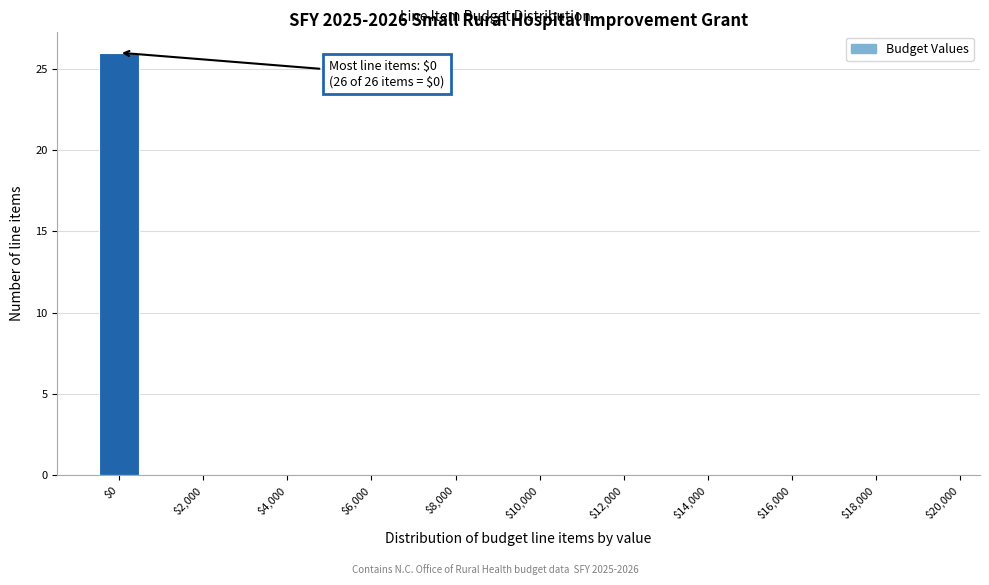

Over which range of the x-axis is the bar tallest?

-500 to 500